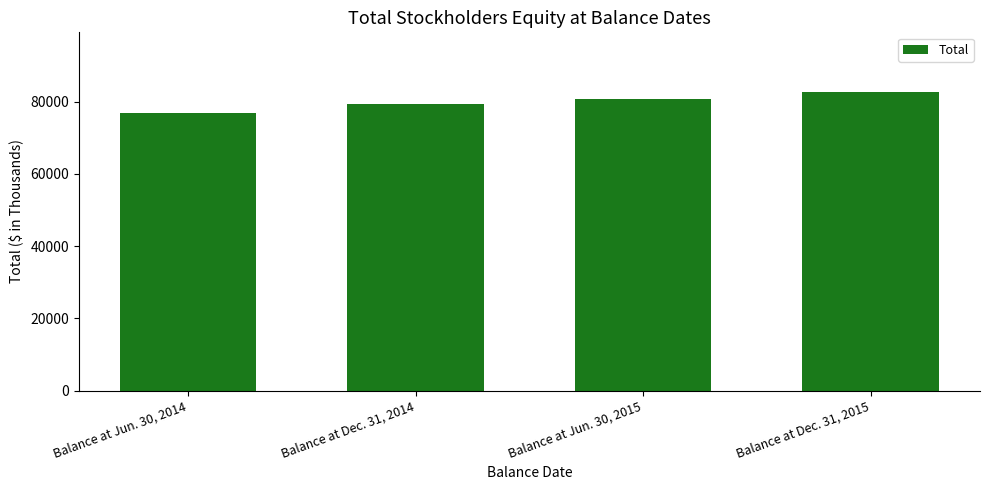

Does the chart contain any negative values?

No